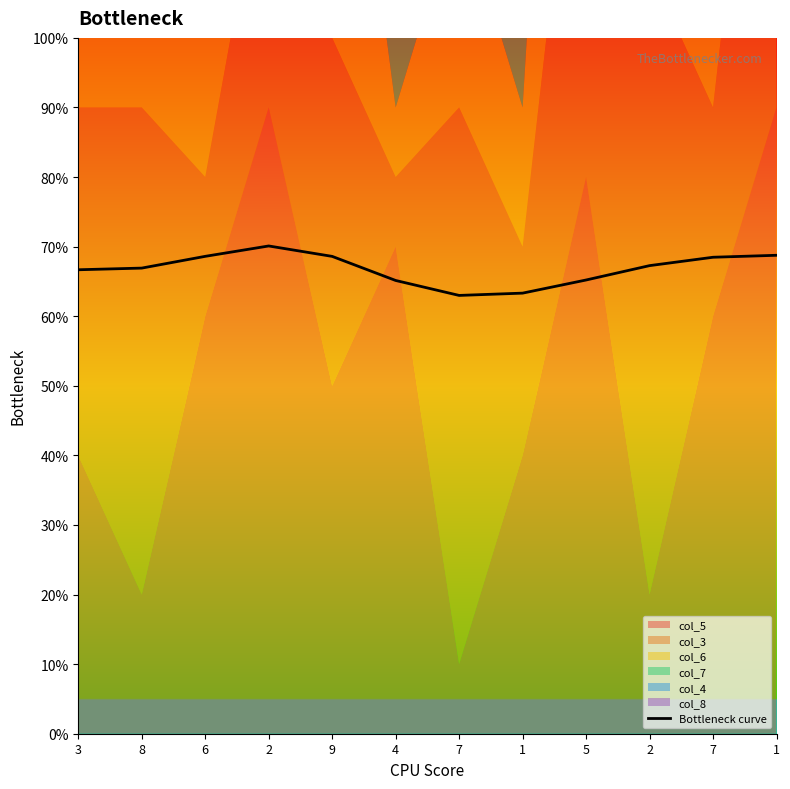

Is it true that the value at 3 is 66.7?

True